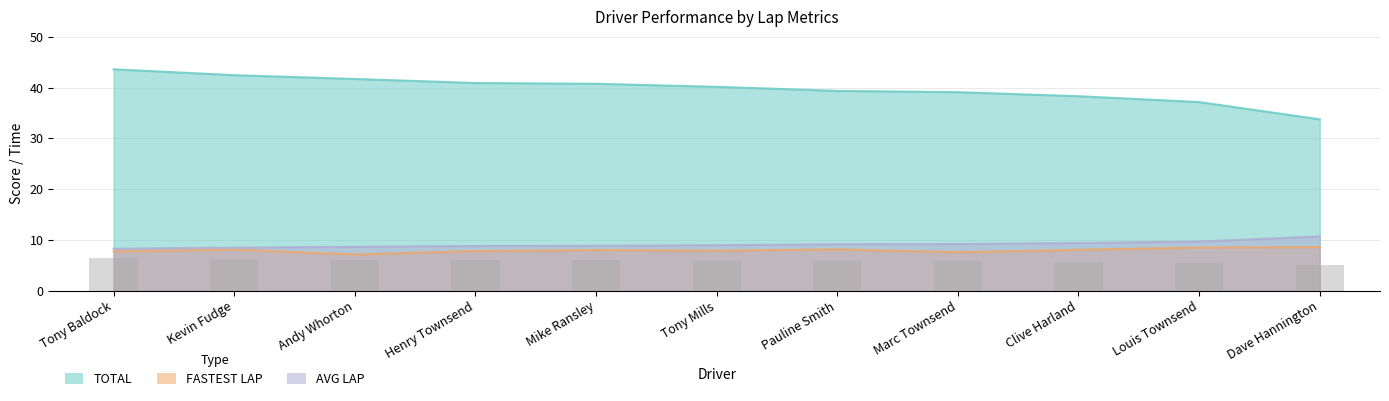

At how many categories does at least one series exceed 13?

11